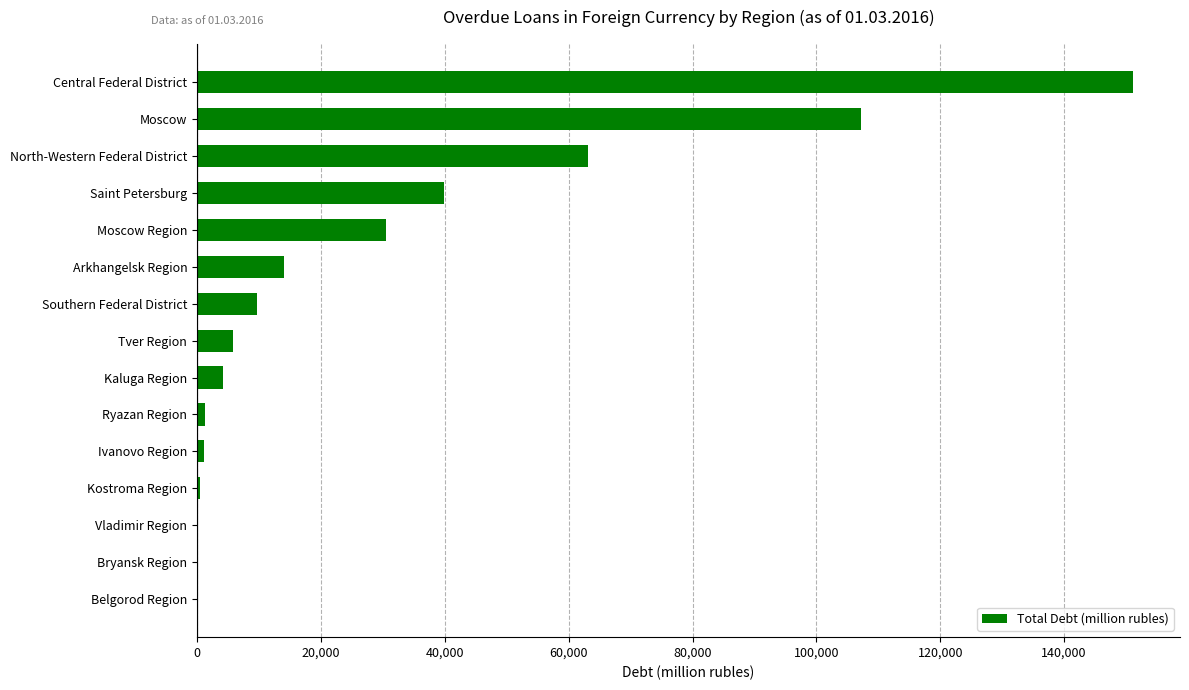

Which category has the highest value across all series?

Central Federal District